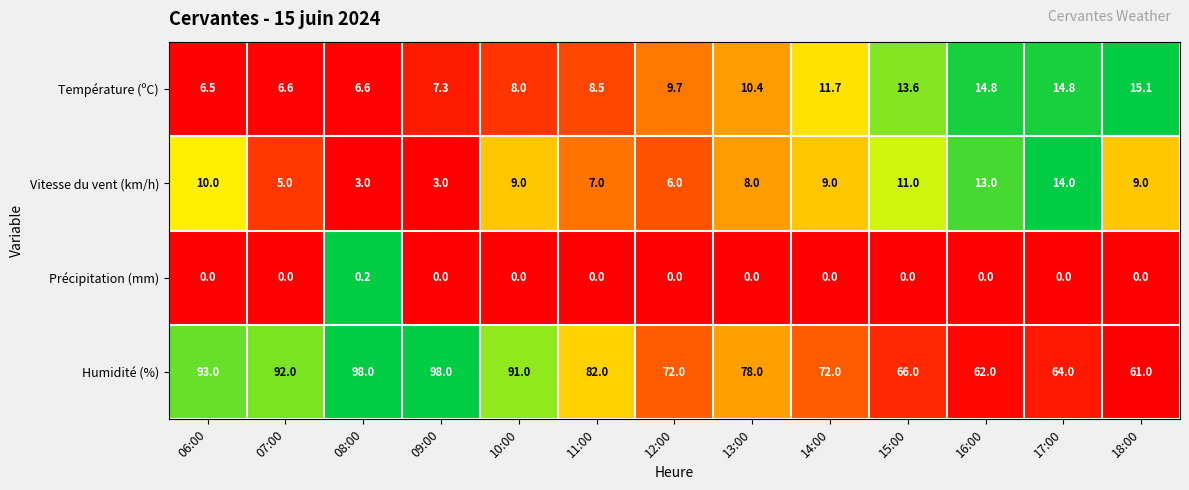

Which series has the widest spread of values?

Humidité (%)